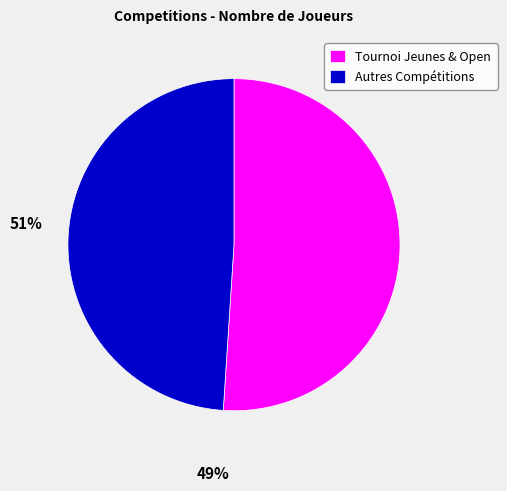

Between Tournoi Jeunes & Open and Autres Compétitions, which is larger?

Tournoi Jeunes & Open